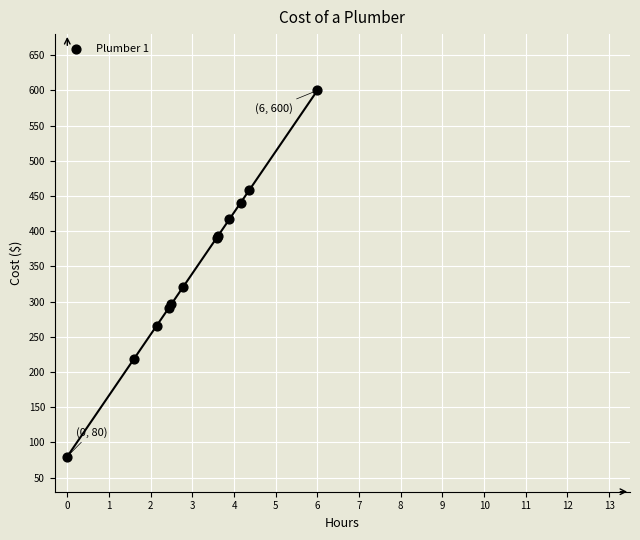

What Y value in the scatter plot is closest to 340?

321.1